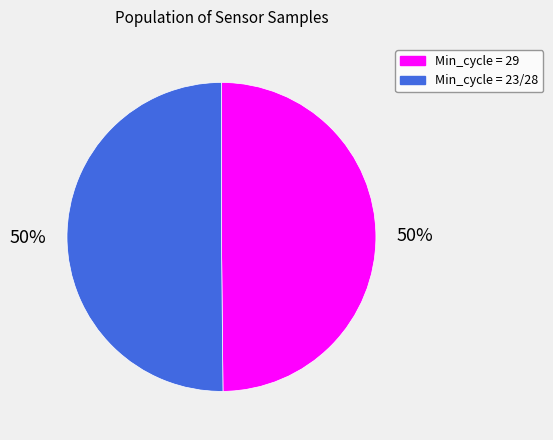

To the nearest percent, what is the average slice percentage?

50%